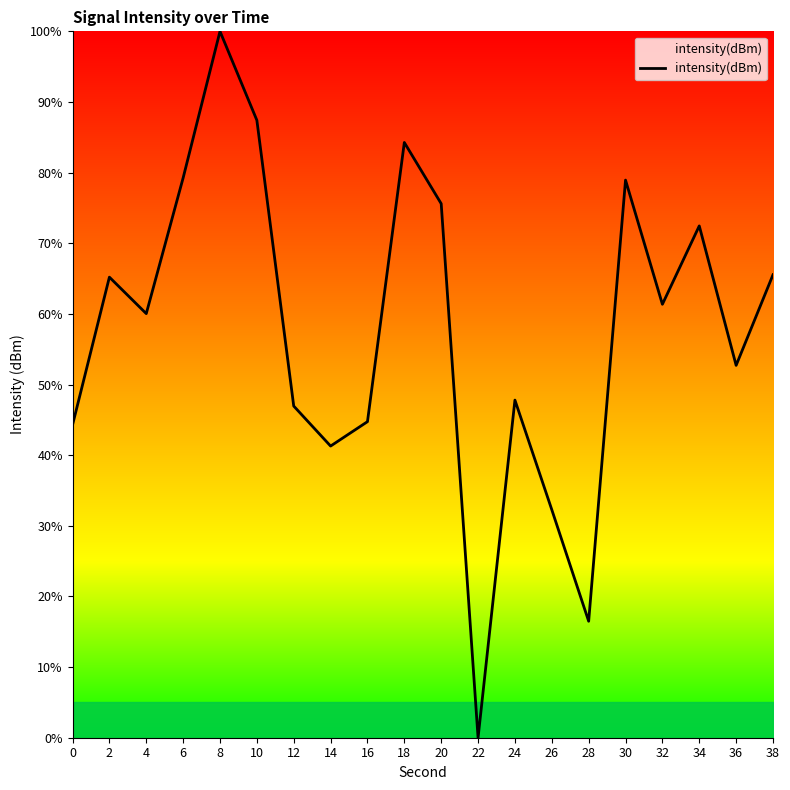

The value at 2 is 65.2. True or false?

True